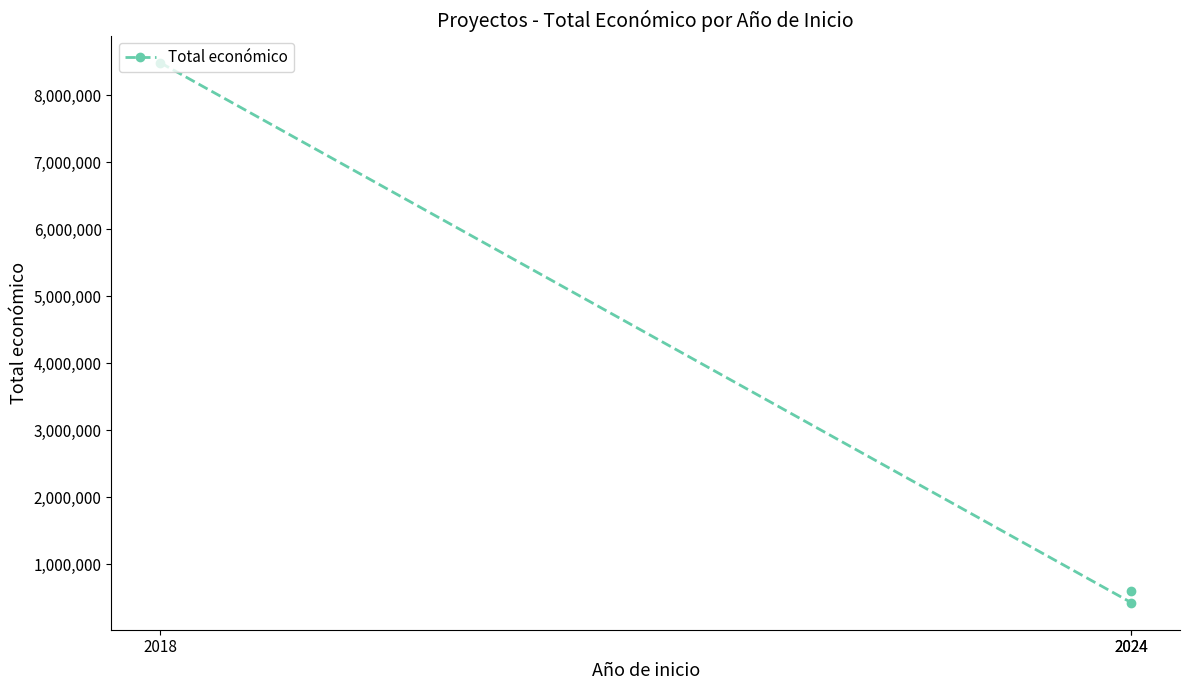

Rank the categories by value from lowest to highest.

2024, 2024, 2018